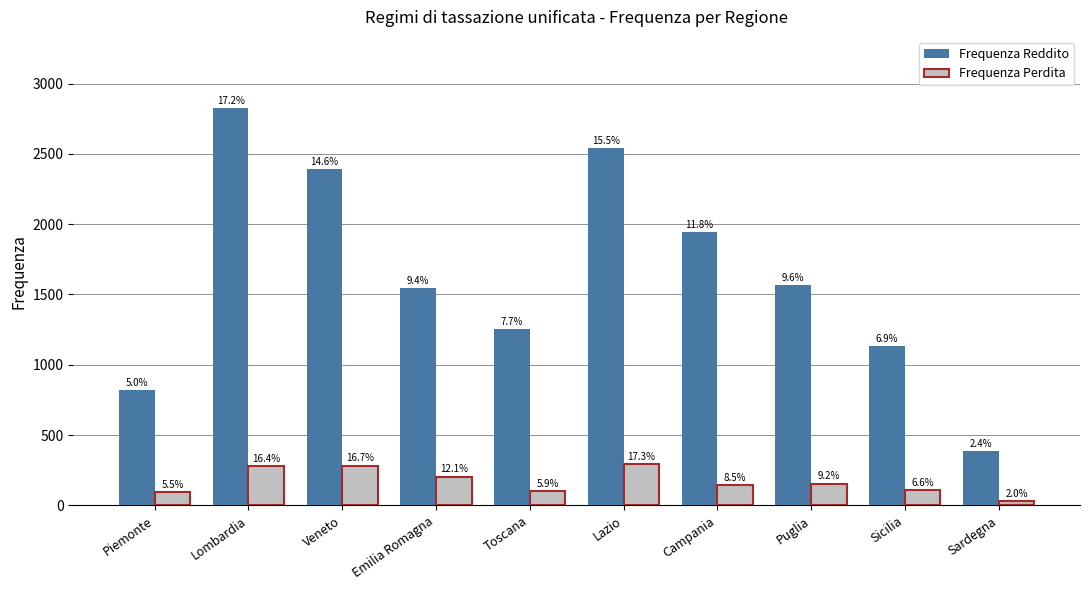

What value does the Frequenza Perdita series have at Emilia Romagna, to the nearest 10?

200